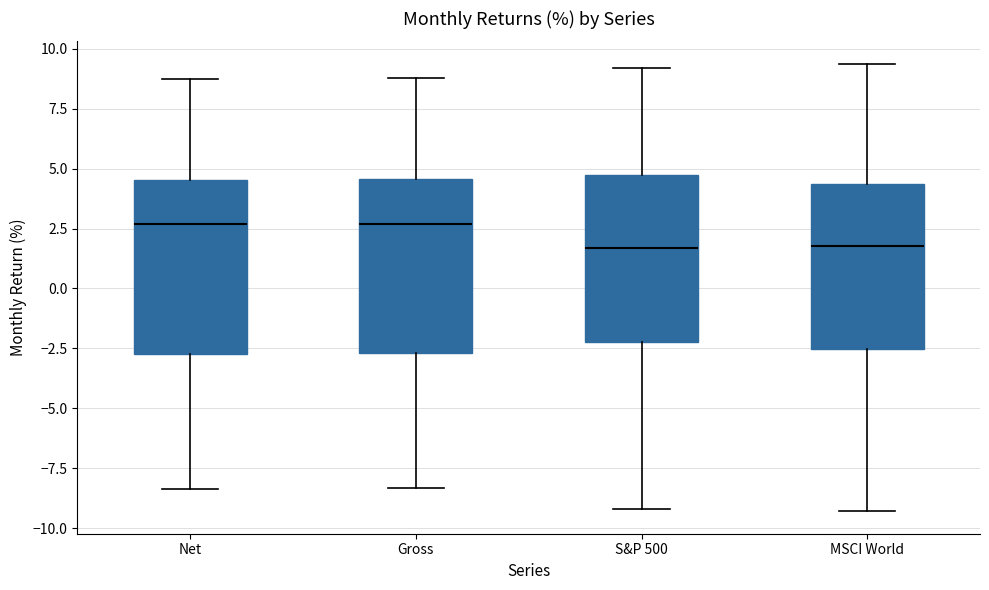

Reading left to right, read every box against the y-axis: the position of its median line, the range the box covers, and the ends of its whiskers. The values are not printed on the chart, so give them approximately, as read against the axis.

Net: median 2.5, box -2.5 to 4.5, whiskers -8.5 to 8.5
Gross: median 2.5, box -2.5 to 4.5, whiskers -8.5 to 9.0
S&P 500: median 1.5, box -2.0 to 5.0, whiskers -9.0 to 9.0
MSCI World: median 2.0, box -2.5 to 4.5, whiskers -9.5 to 9.5